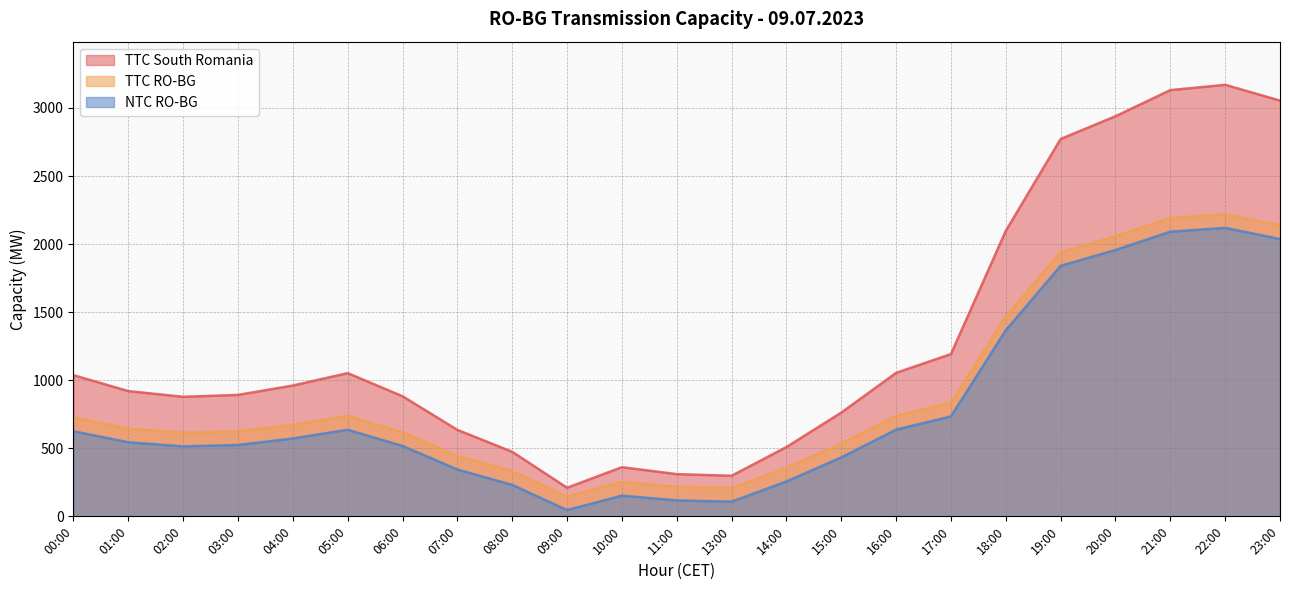

Is it true that TTC South Romania equals 1054 at 16:00?

True